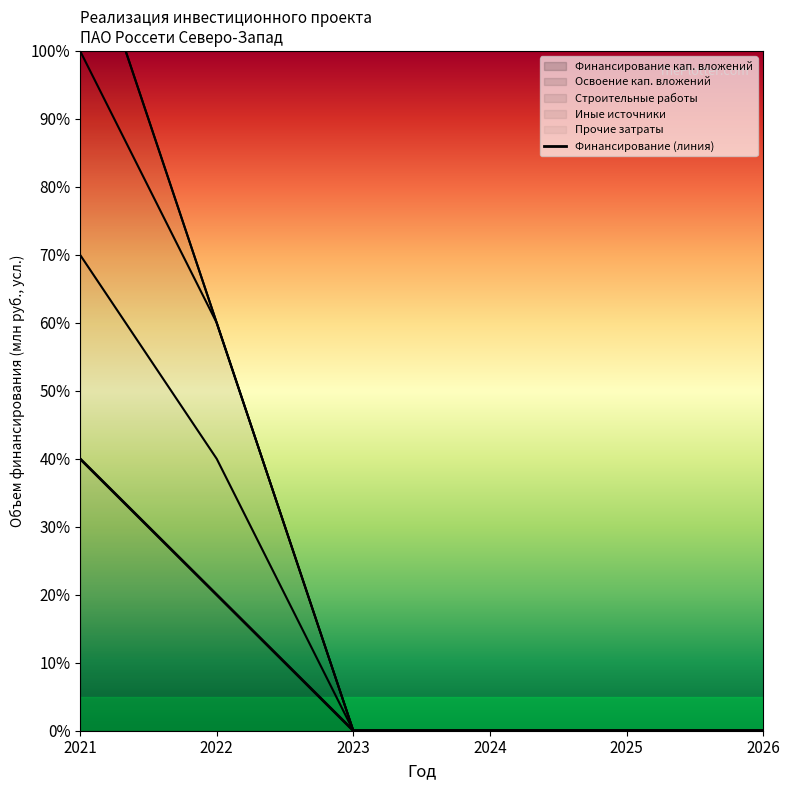

What is the sum of all Строительные работы values?

7